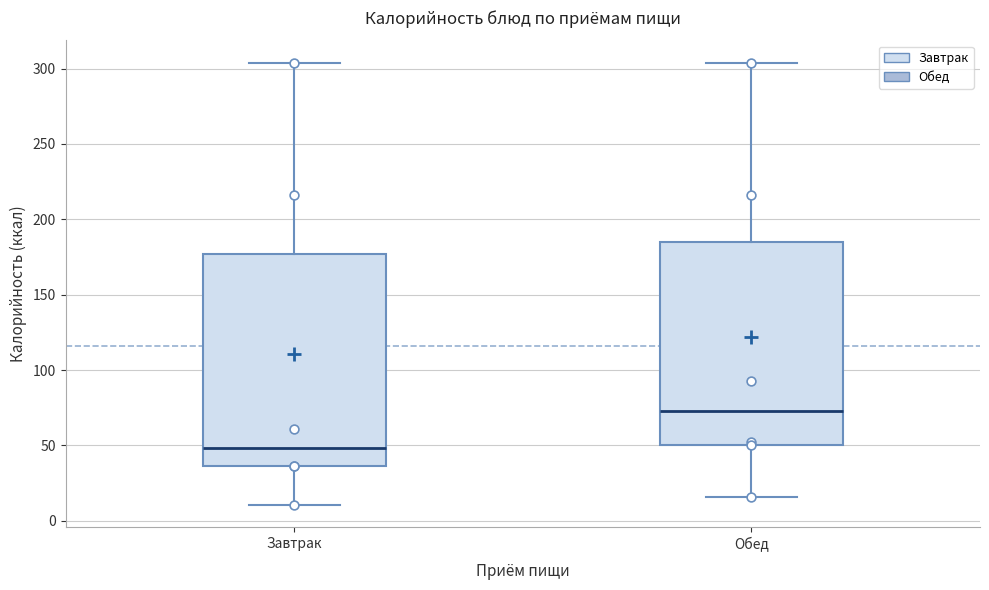

Where is the lower edge of the box for Завтрак on the y-axis? The values are not printed on the chart, so give them approximately, as read against the axis.

35